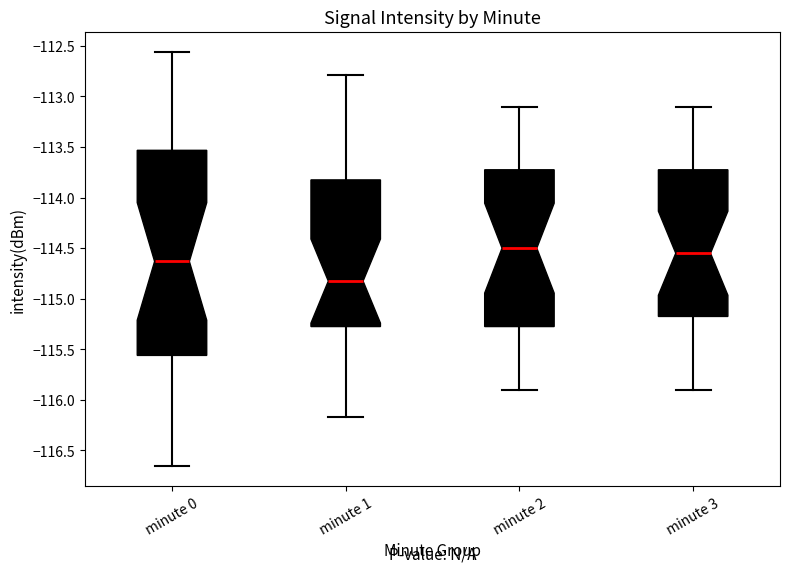

Reading left to right, transcribe this box plot: for each box, give where its median line is, the range the box spans, and where its two whiskers end, as read against the y-axis. The values are not printed on the chart, so give them approximately, as read against the axis.

minute 0: median -114.65, box -115.55 to -113.55, whiskers -116.65 to -112.55
minute 1: median -114.85, box -115.25 to -113.80, whiskers -116.15 to -112.80
minute 2: median -114.50, box -115.25 to -113.70, whiskers -115.90 to -113.10
minute 3: median -114.55, box -115.15 to -113.70, whiskers -115.90 to -113.10